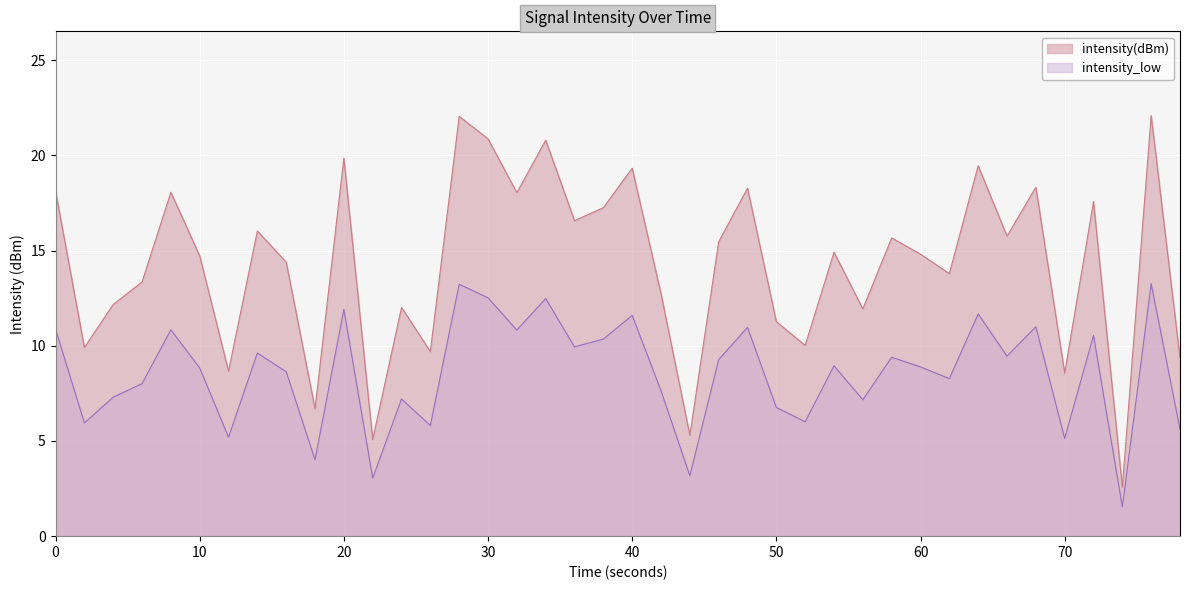

Which series has the largest range (max minus min)?

intensity(dBm)